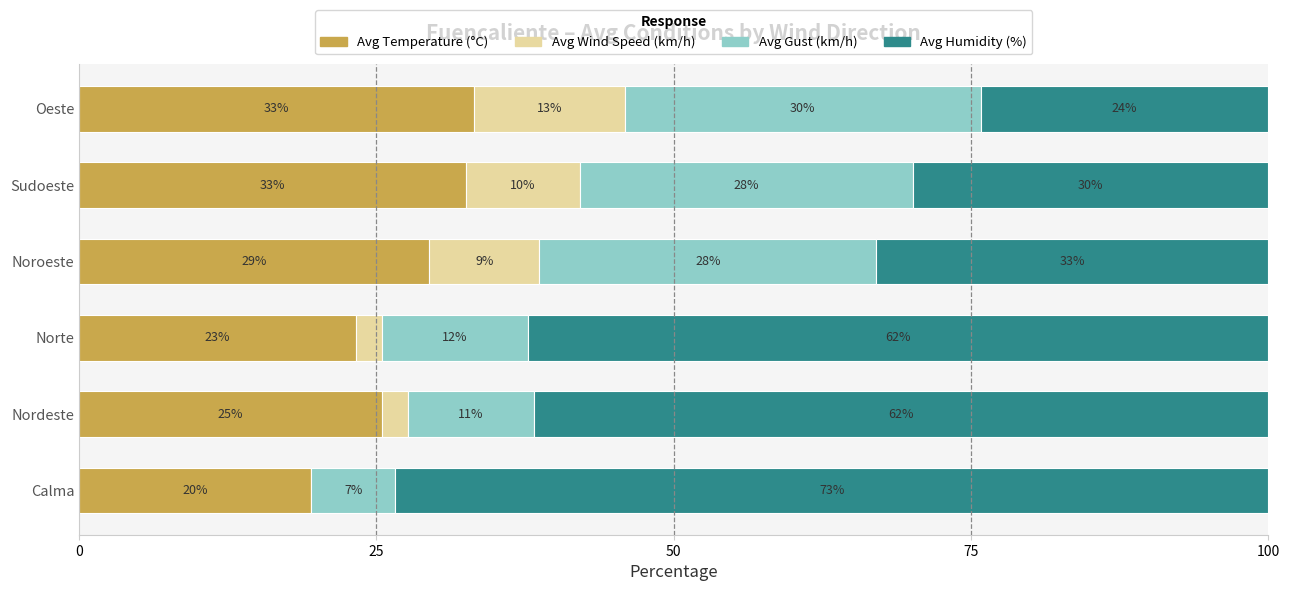

What is the value of the Avg Wind Speed (km/h) bar at the 5th from the left?

9.6